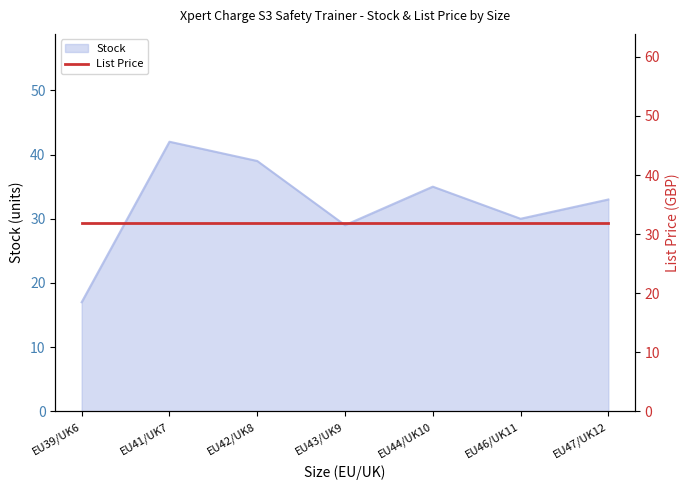

Reading left to right, list all the values displayed in this chart.

EU39/UK6=17	EU41/UK7=42	EU42/UK8=39	EU43/UK9=29	EU44/UK10=35	EU46/UK11=30	EU47/UK12=33